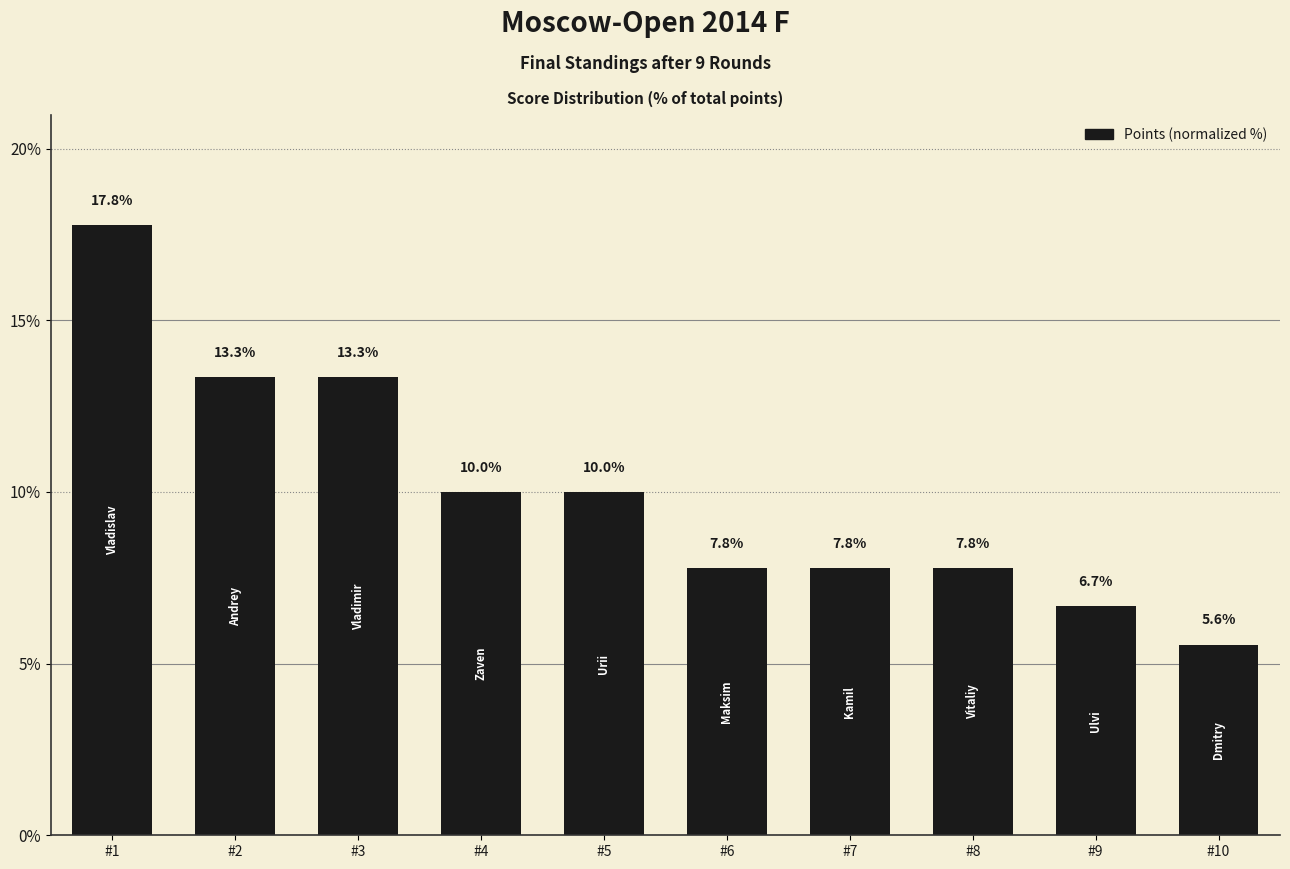

At which category does the chart reach its peak across all series?

#1